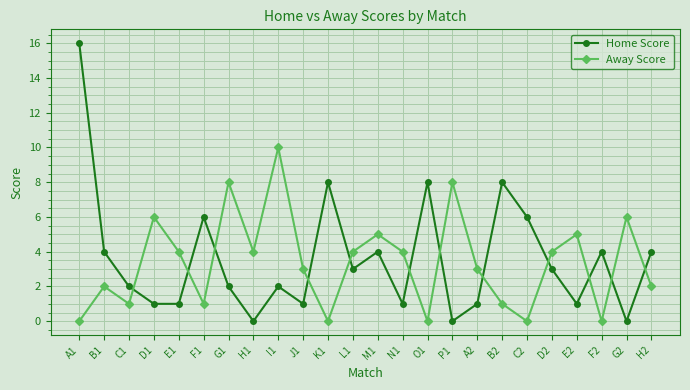

What are all the series names shown in the legend?

Home Score, Away Score